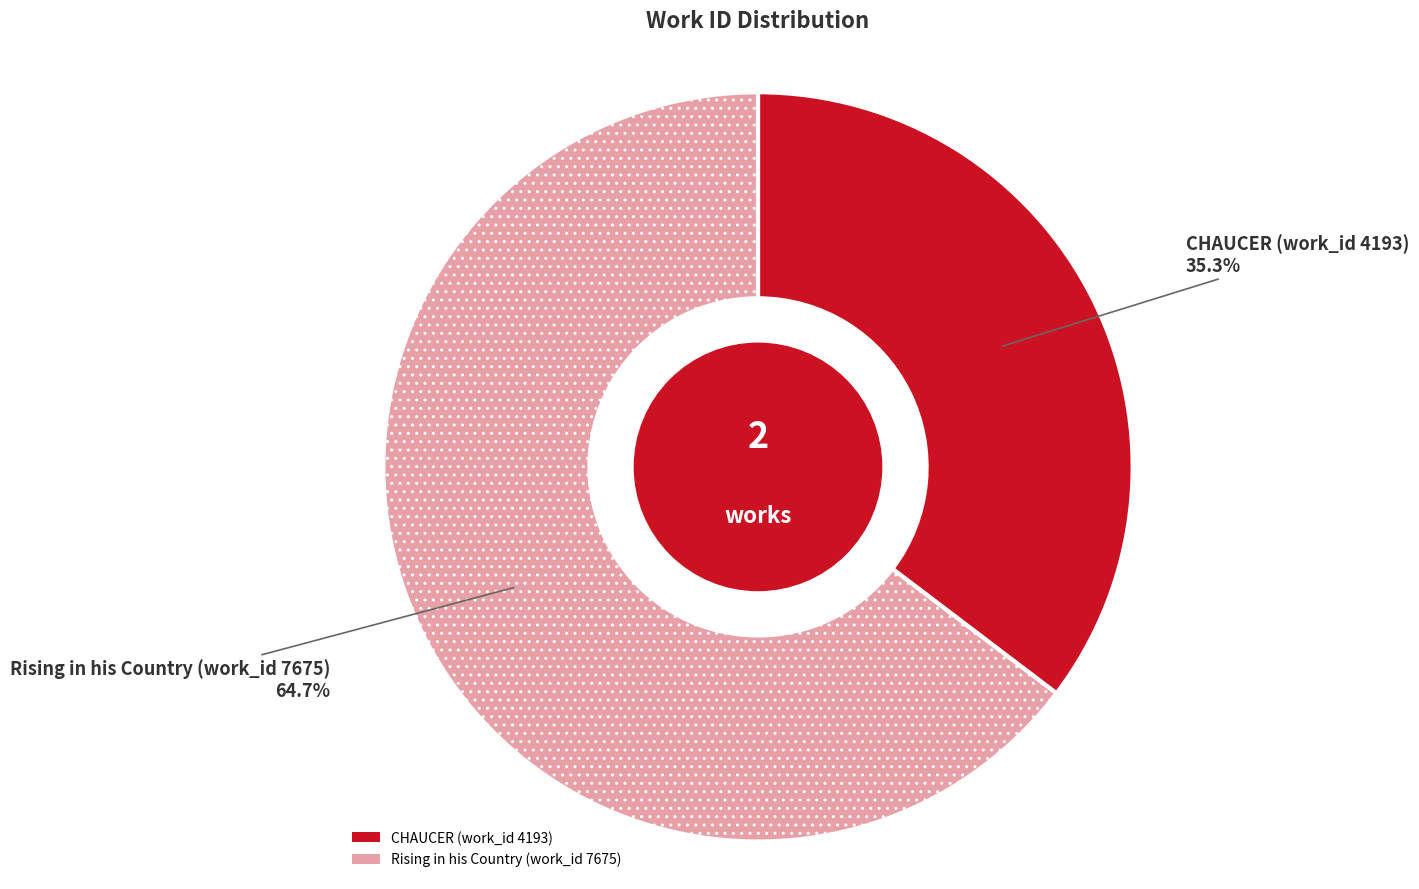

To the nearest percent, what is the difference between the largest and smallest slice percentages?

29%